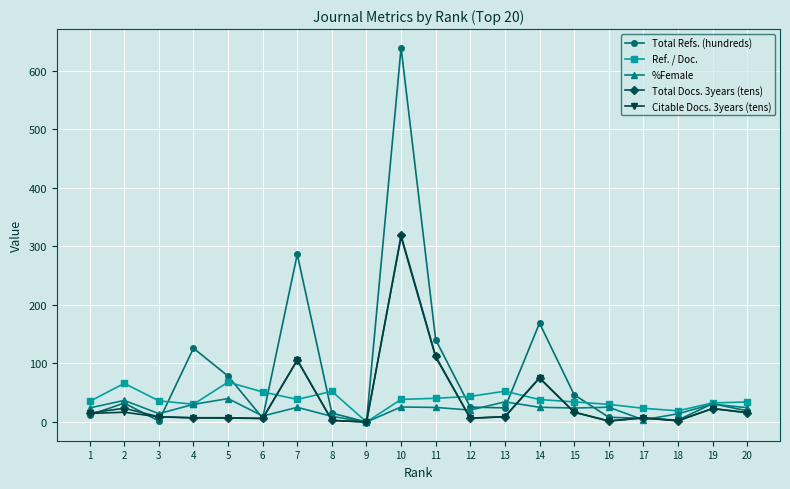

True or false: Total Refs. (hundreds) and Total Docs. 3years (tens) intersect in this chart.

True